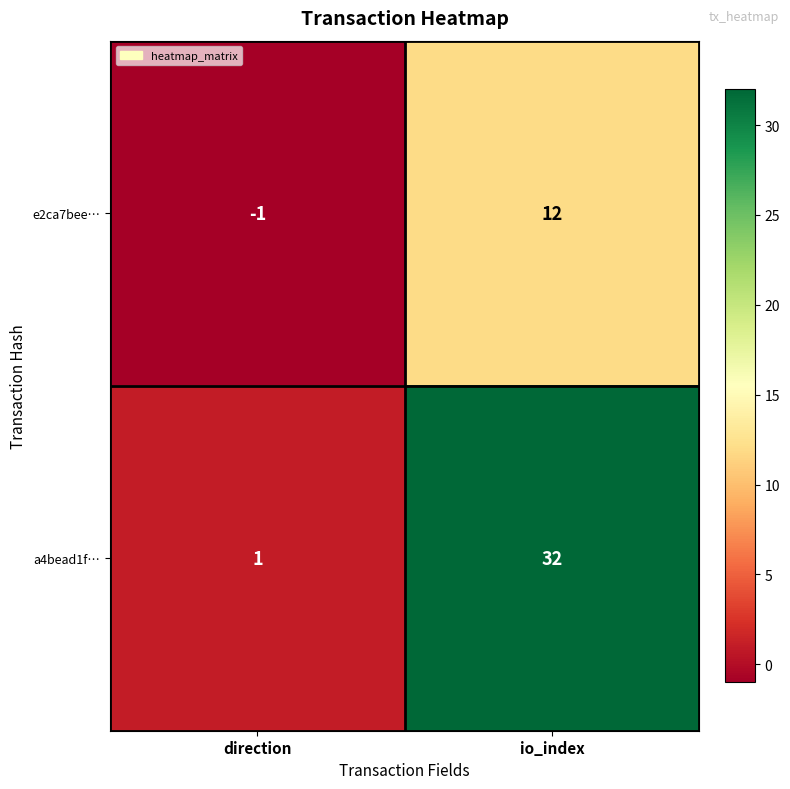

How many data points in e2ca7bee… are less than 12?

1